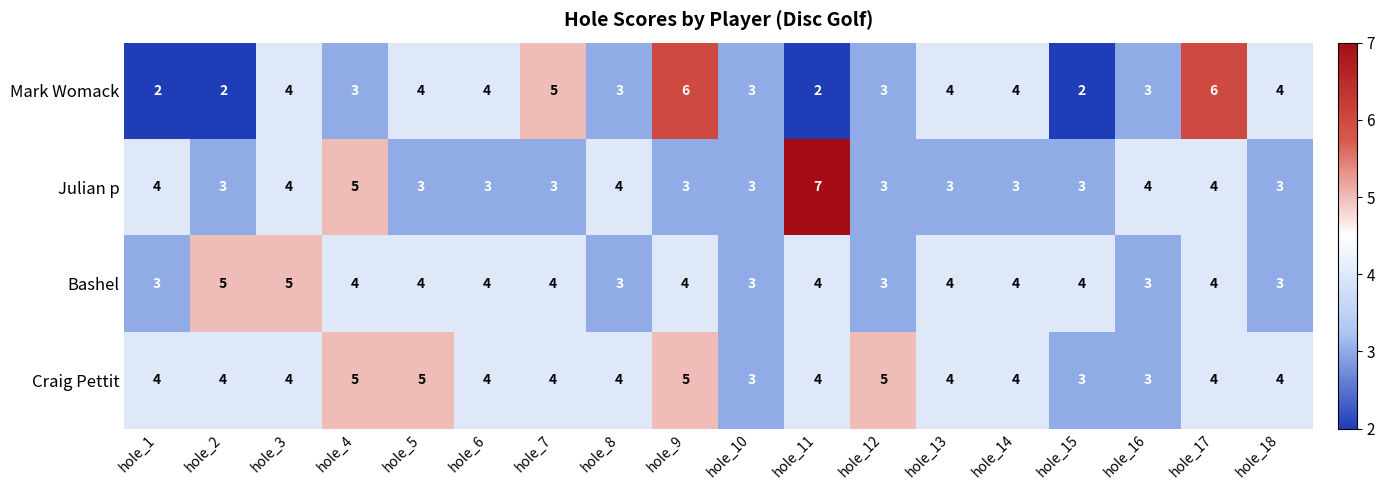

What is the difference between the maximum and minimum values in the Julian p series?

4